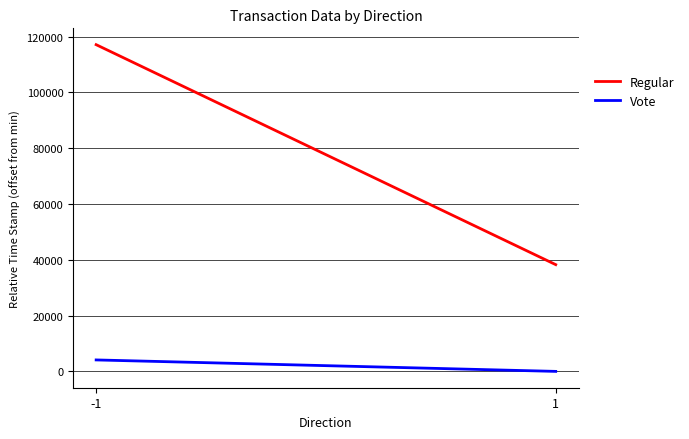

Read the Vote value at -1, to the nearest 10.

4110